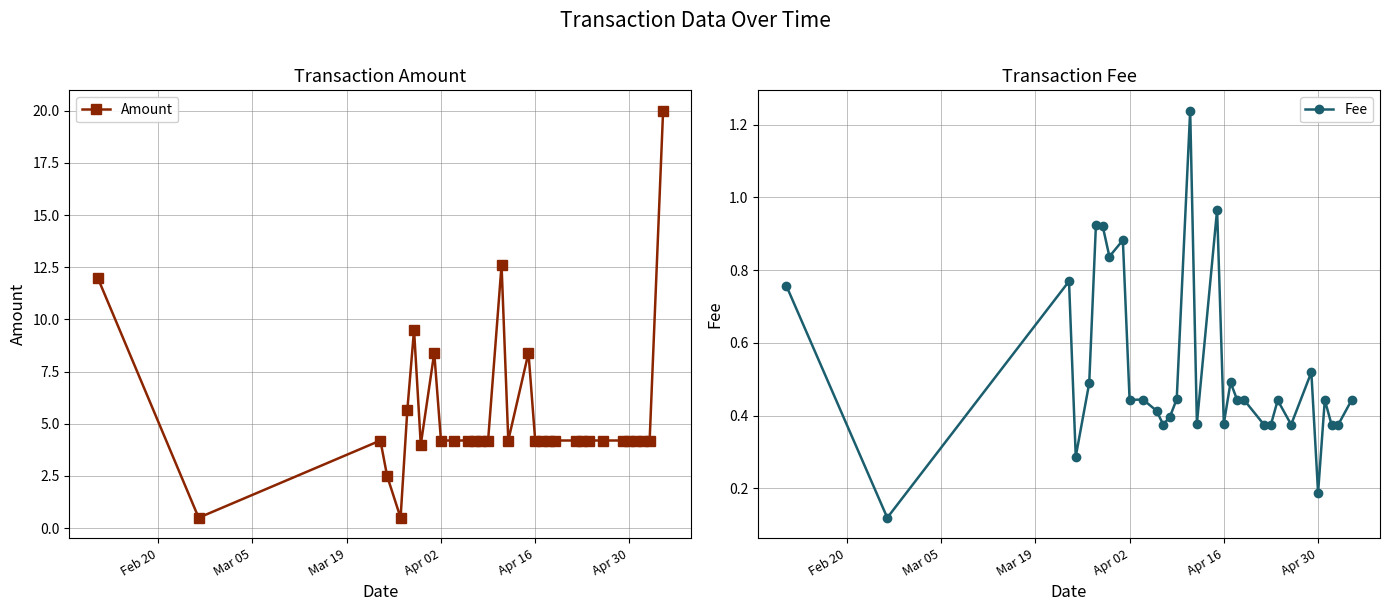

How many interior local valleys does the Fee series have?

11